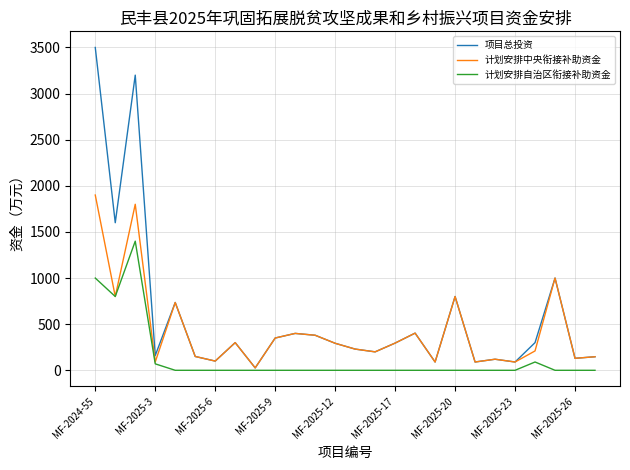

Which series has the largest range (max minus min)?

项目总投资